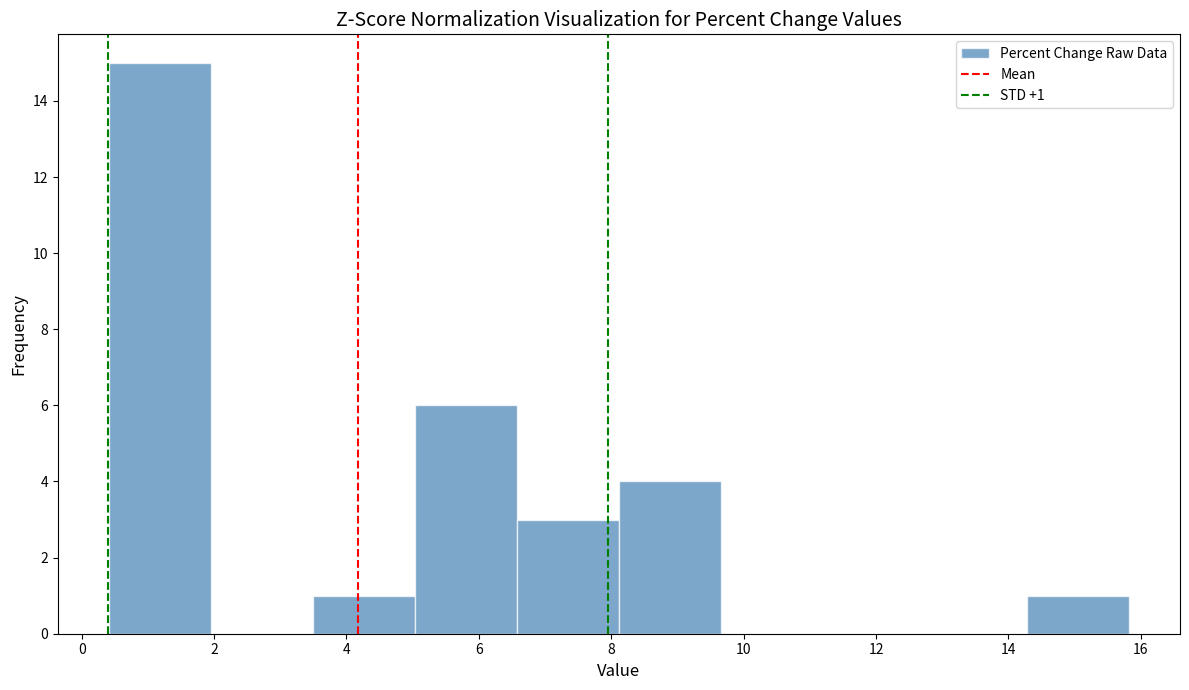

Over which range of the x-axis is the bar tallest?

0.4 to 2.0